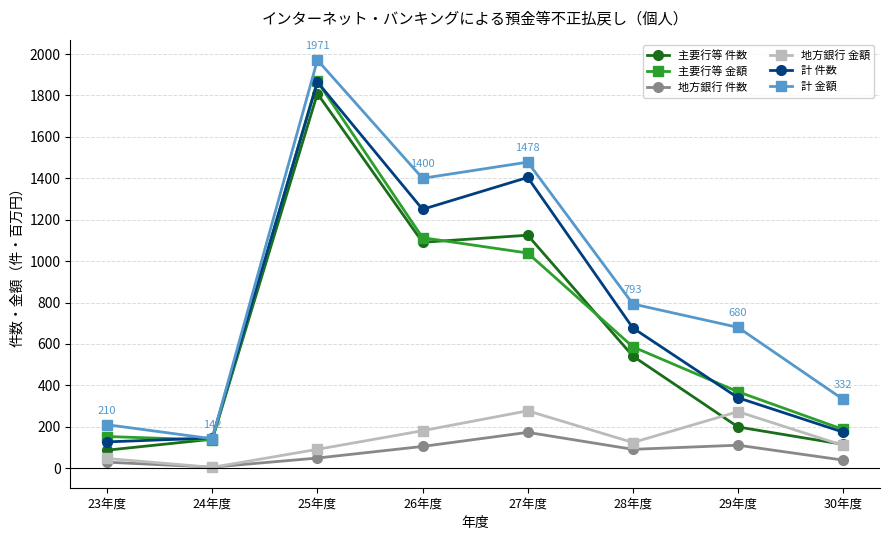

What is the sum of the 主要行等 件数 values at 26年度 and 27年度?

2216